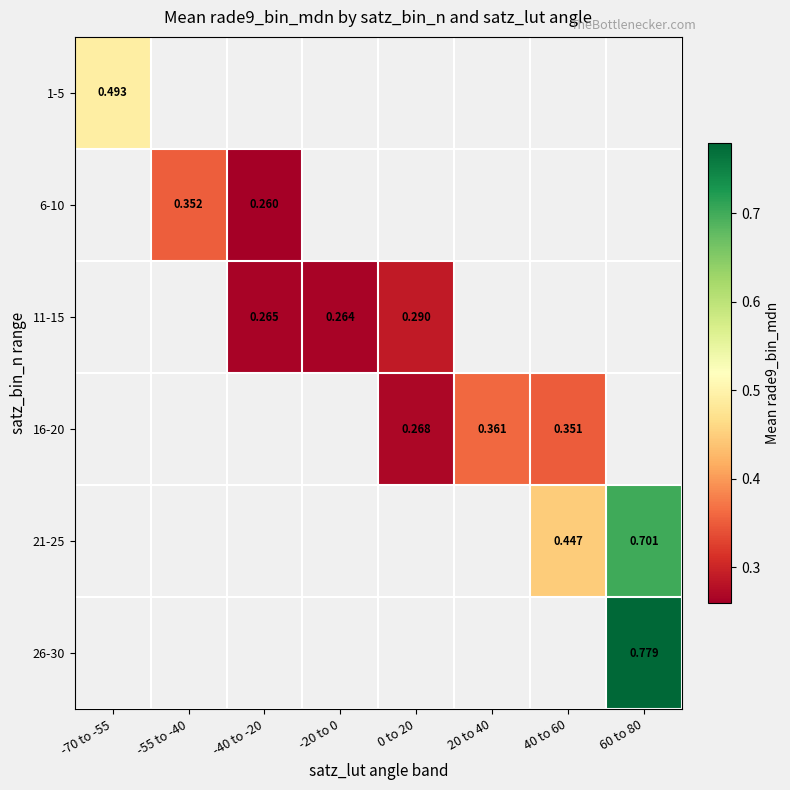

At how many categories does at least one series exceed 0?

8